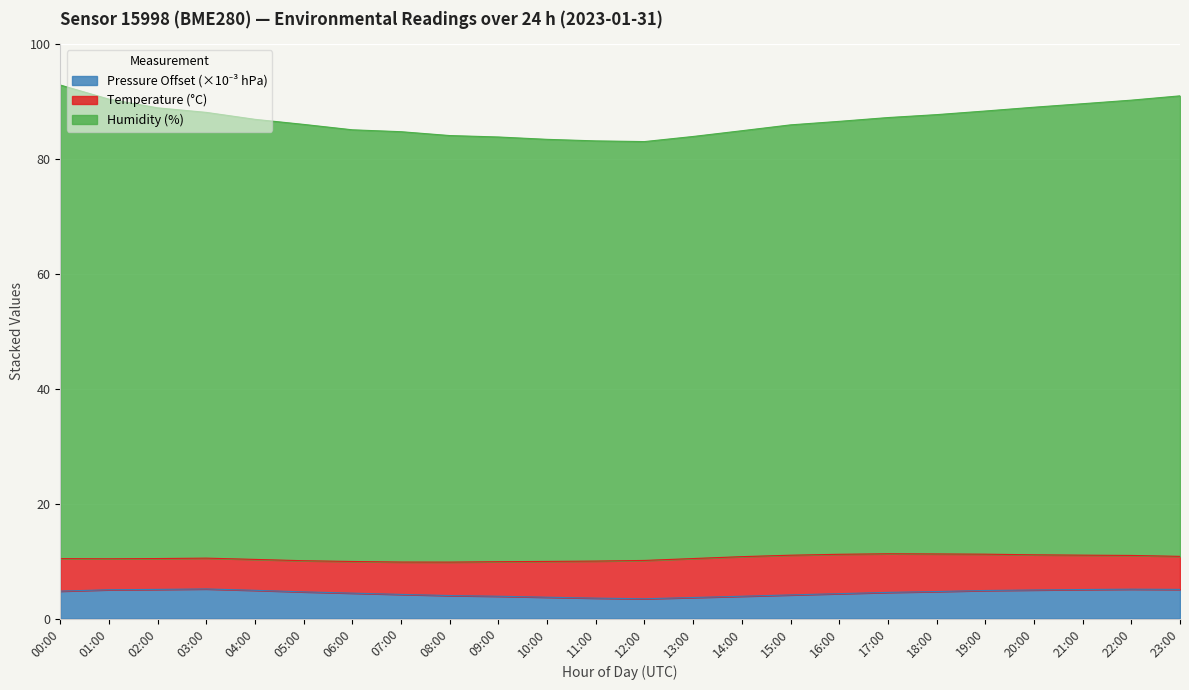

What is the value of the Pressure Offset point at the 8th from the left?

4.2